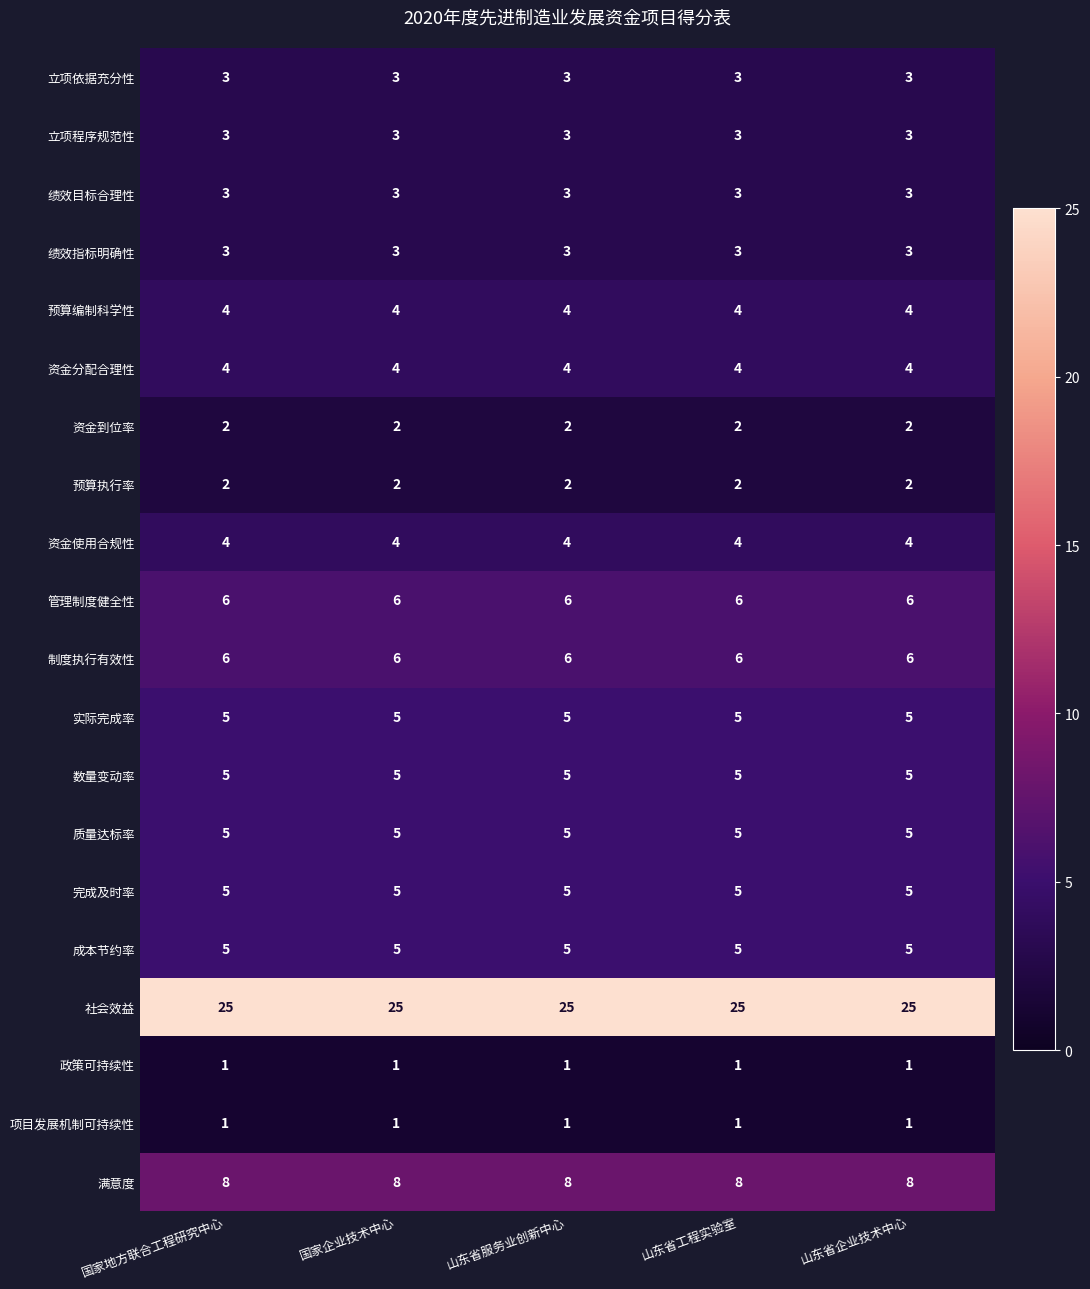

At how many categories does at least one series exceed 5?

5